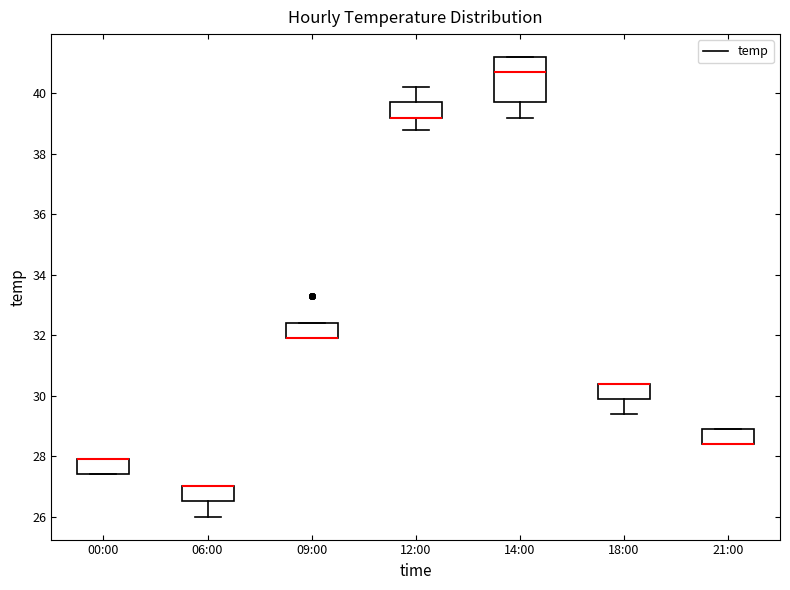

Which box is the tallest, from its lower edge to its upper edge?

14:00